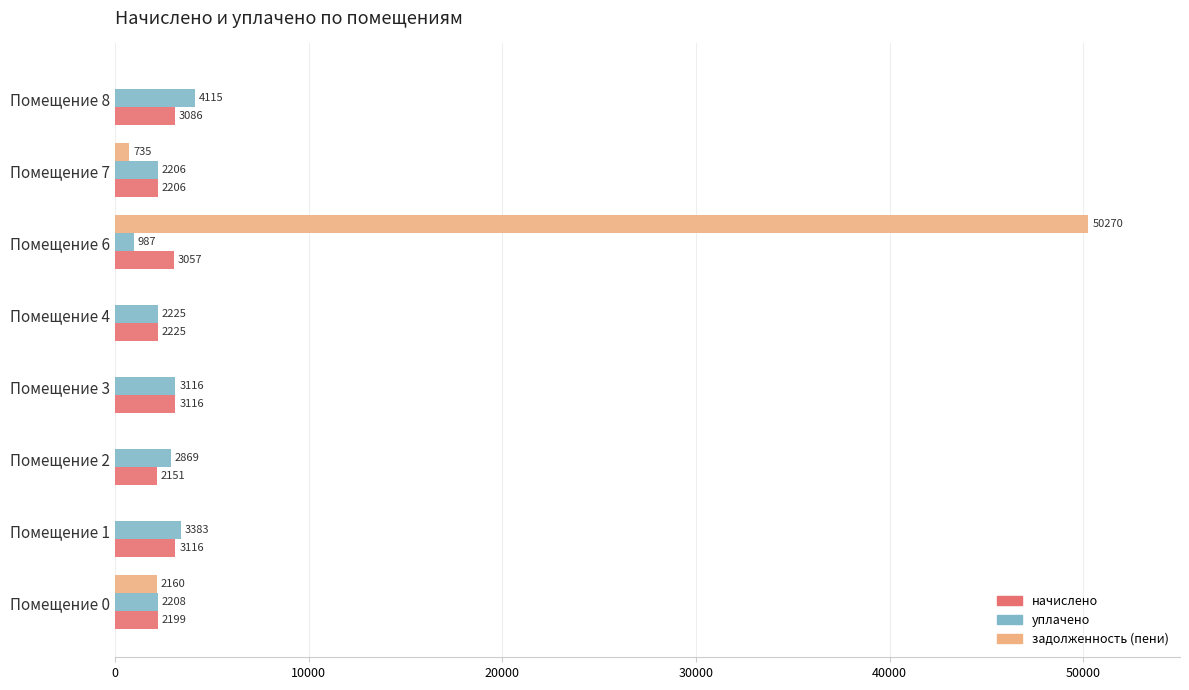

Read the начислено value at Помещение 0.

2199.6